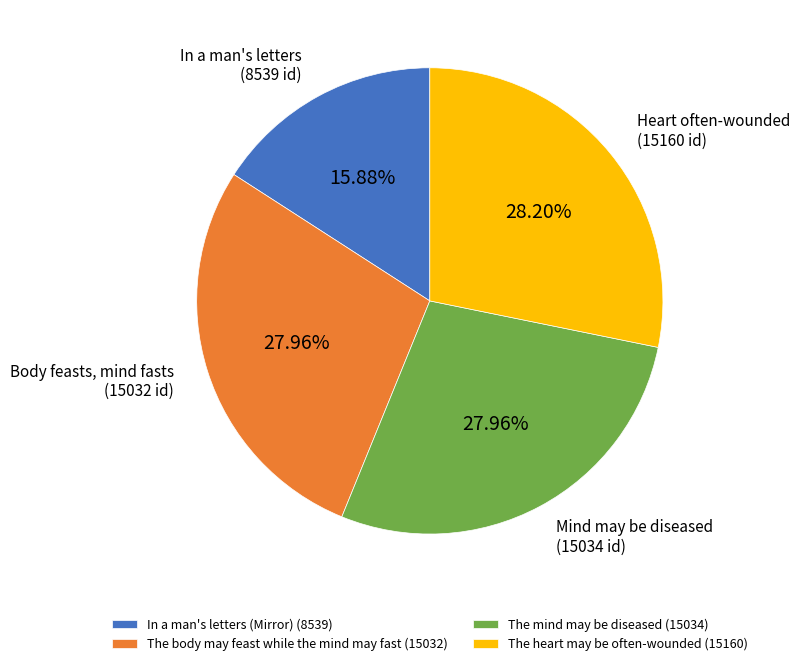

Combined, what portion of the pie is The body may feast while the mind may fast and The heart may be often-wounded?

56.2%